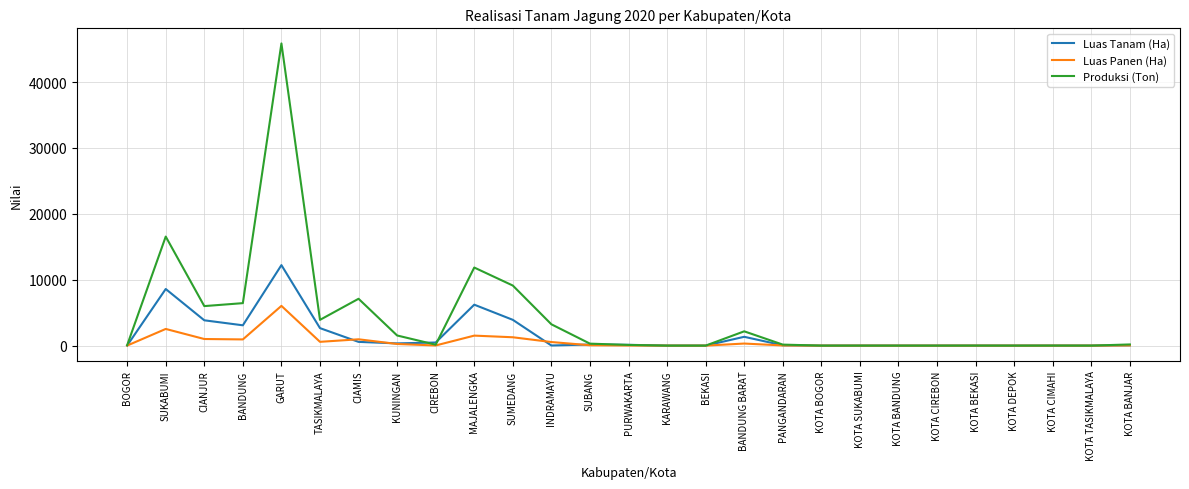

Rank the series by their maximum value, from highest to lowest.

Produksi (Ton), Luas Tanam (Ha), Luas Panen (Ha)